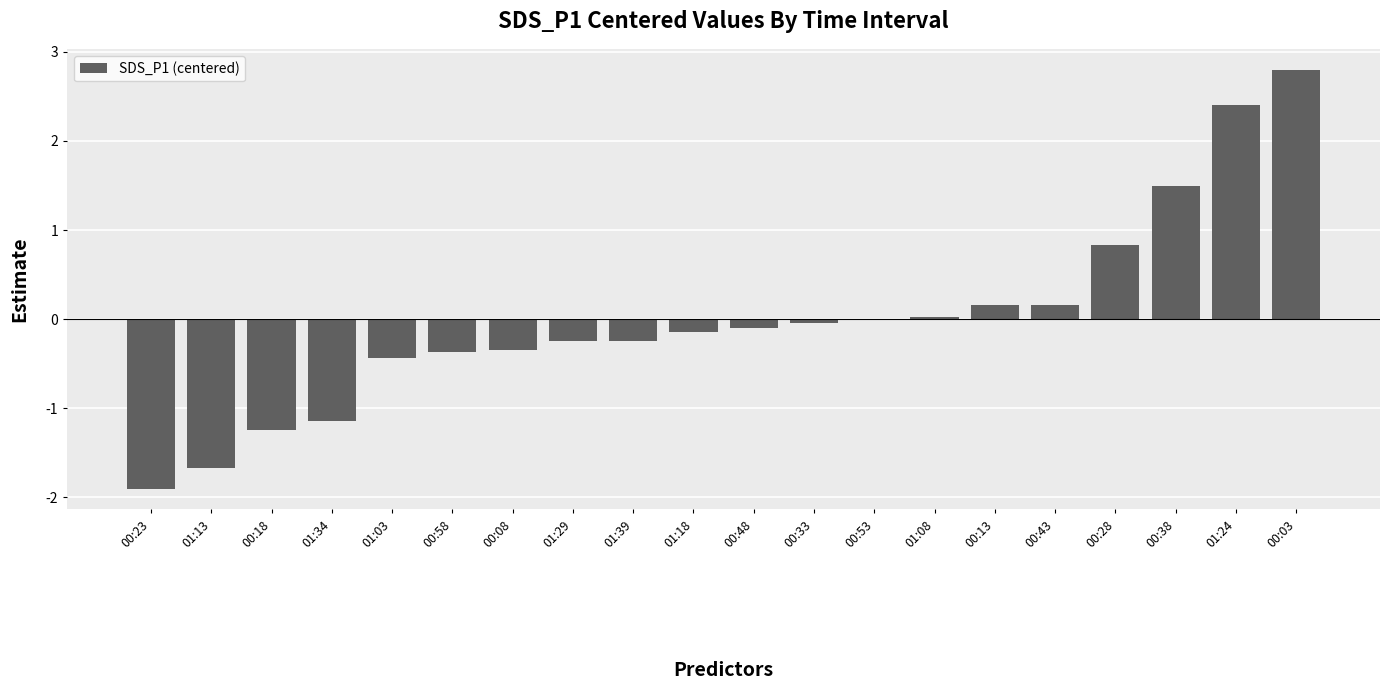

What is the approximate value at 01:34?

-1.1